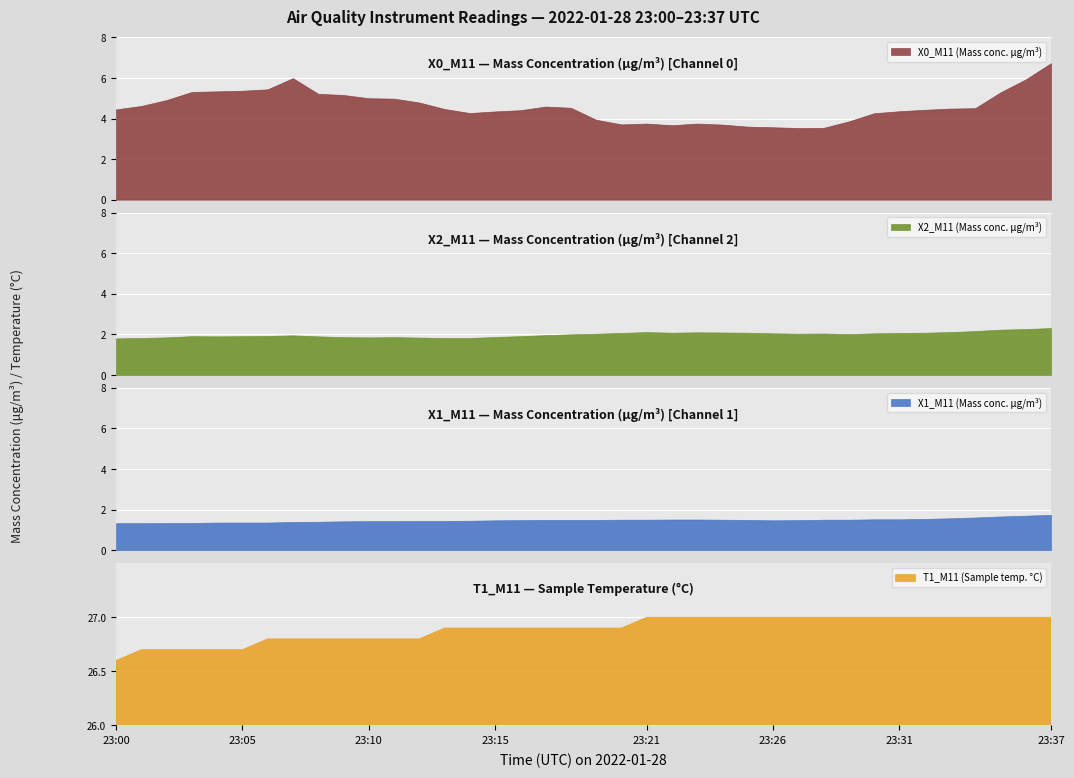

What is the difference between the second highest and second lowest values in the X2_M11 series?

0.4